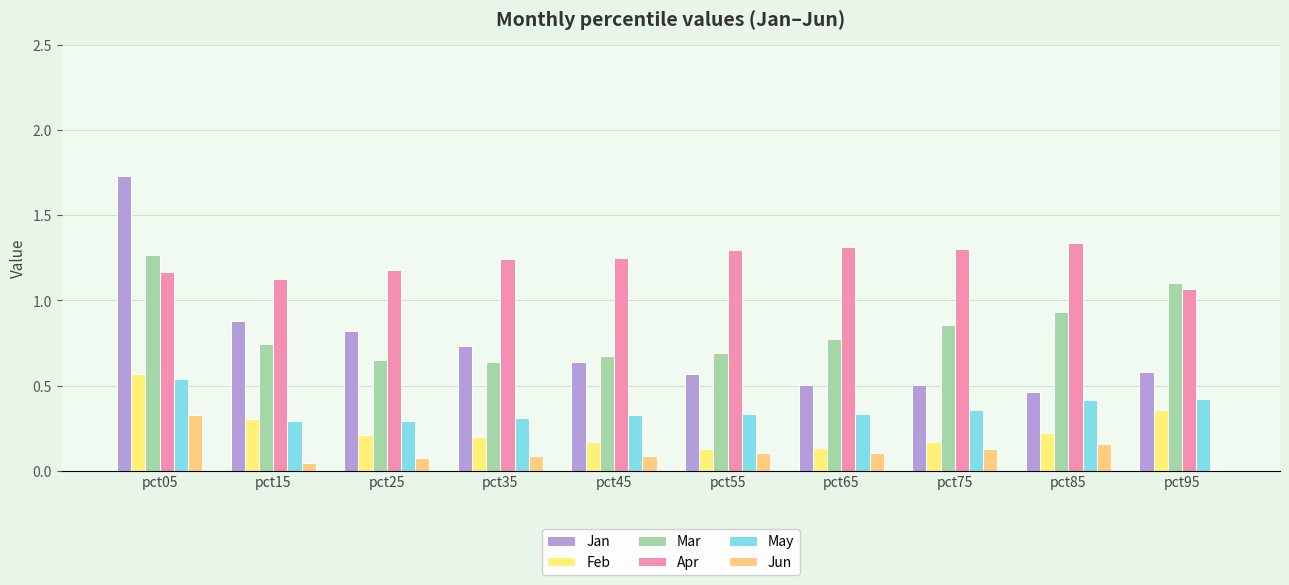

Between pct05 and pct45, which series saw the biggest shift?

Jan